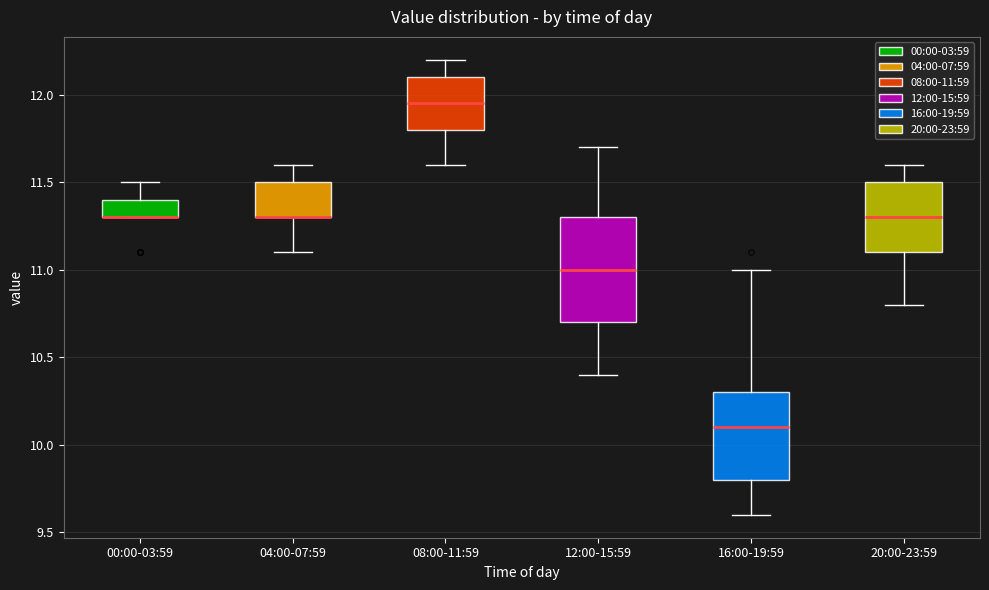

Reading left to right, transcribe this box plot: for each box, give where its median line is, the range the box spans, and where its two whiskers end, as read against the y-axis. The values are not printed on the chart, so give them approximately, as read against the axis.

00:00-03:59: median 11.30 (drawn on the box's lower edge), box 11.30 to 11.40, whiskers 11.30 to 11.50
04:00-07:59: median 11.30 (drawn on the box's lower edge), box 11.30 to 11.50, whiskers 11.10 to 11.60
08:00-11:59: median 11.95, box 11.80 to 12.10, whiskers 11.60 to 12.20
12:00-15:59: median 11.00, box 10.70 to 11.30, whiskers 10.40 to 11.70
16:00-19:59: median 10.10, box 9.80 to 10.30, whiskers 9.60 to 11.00
20:00-23:59: median 11.30, box 11.10 to 11.50, whiskers 10.80 to 11.60